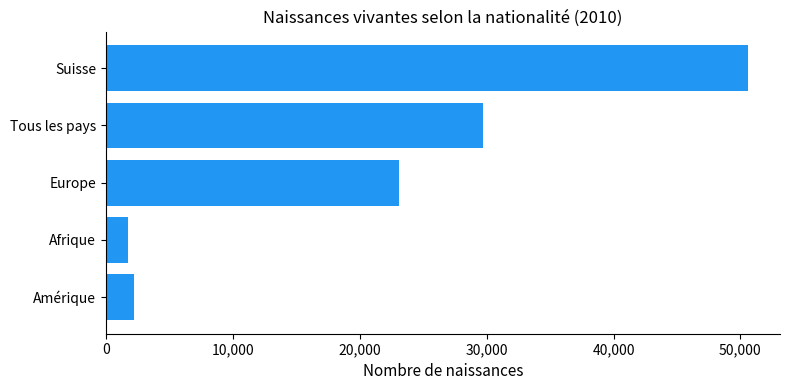

How many bars are there in total?

5